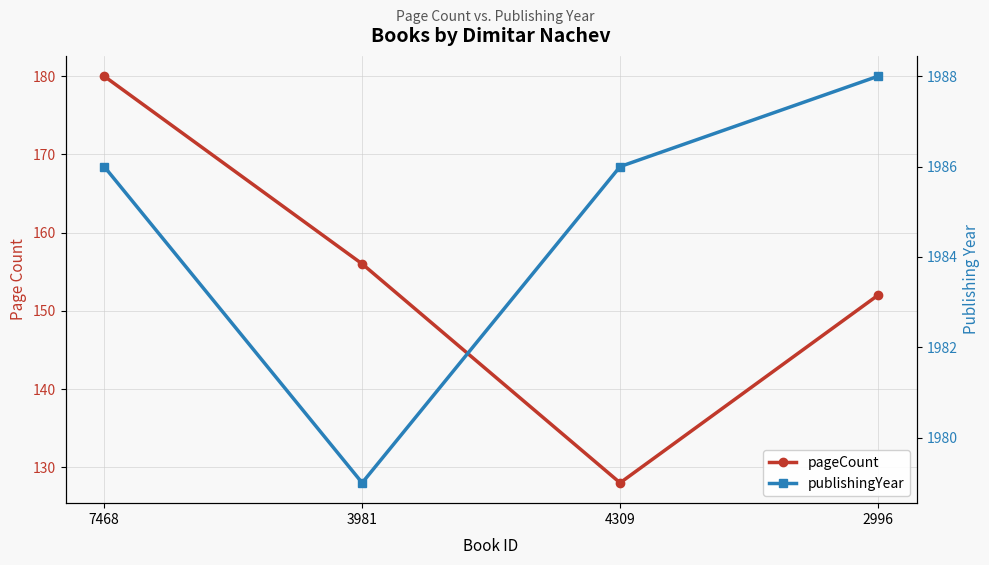

At which category is the sum across all series the highest?

7468